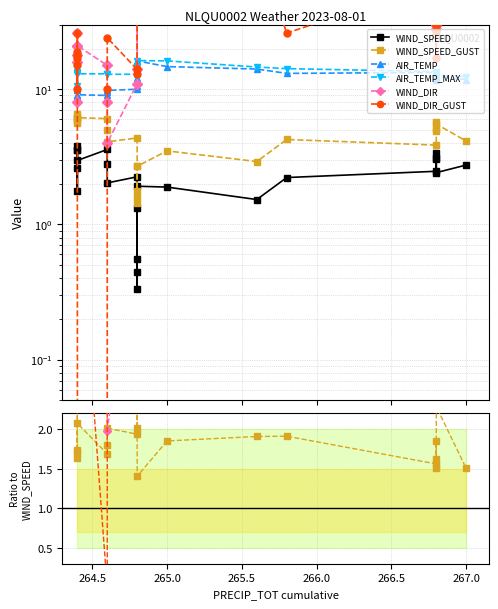

What is the maximum value shown in the chart?

724.5